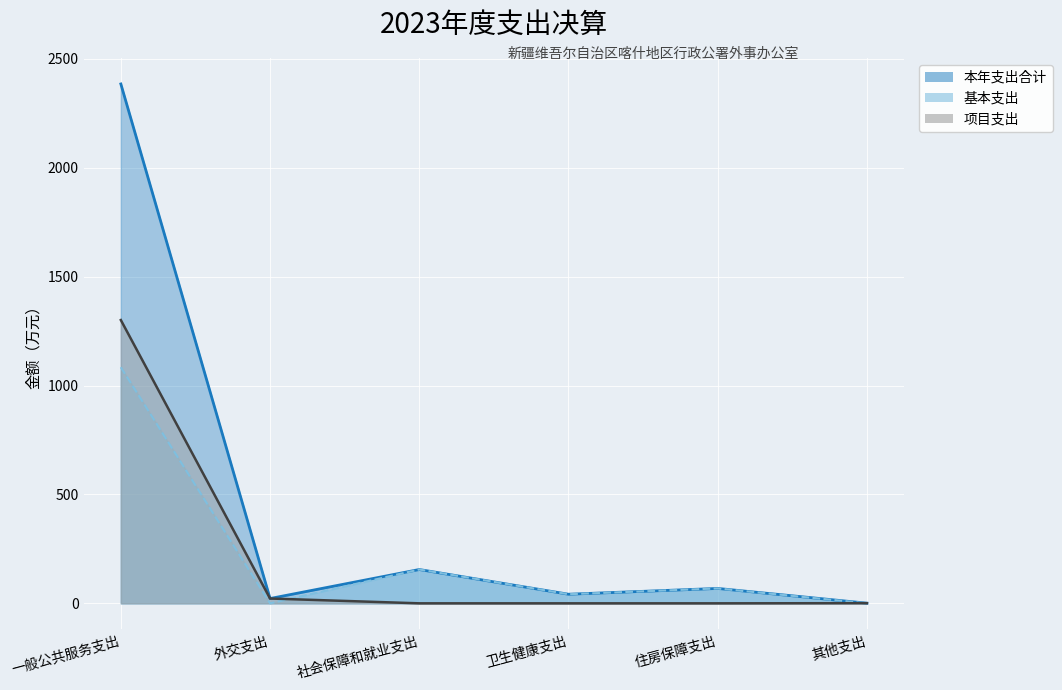

What are all the series names shown in the legend?

本年支出合计, 基本支出, 项目支出